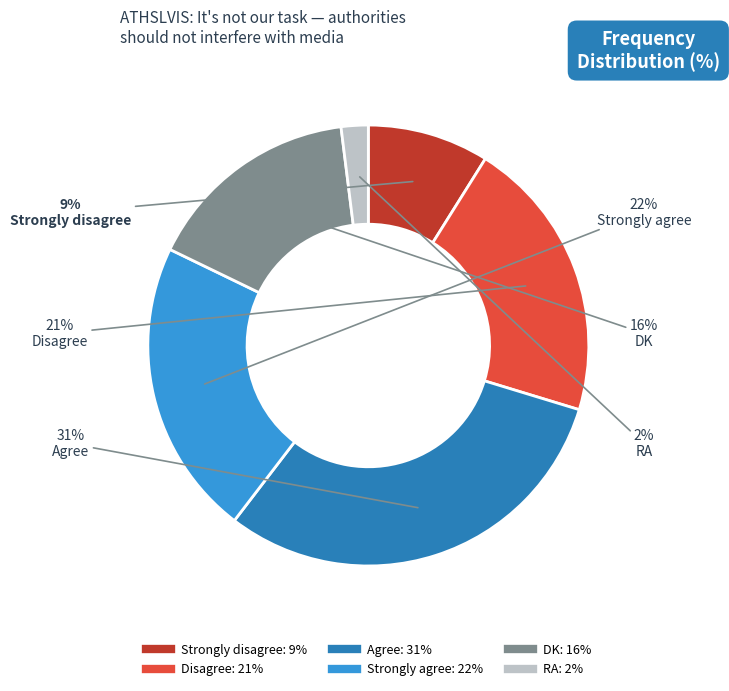

What is the ratio of the value at RA to the value at Strongly agree?

0.1